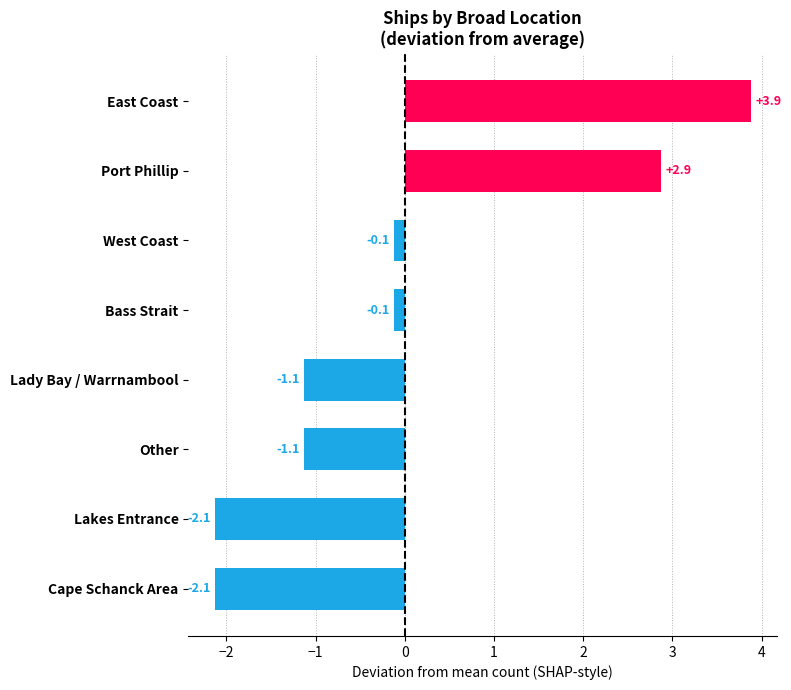

Does the chart contain any negative values?

Yes